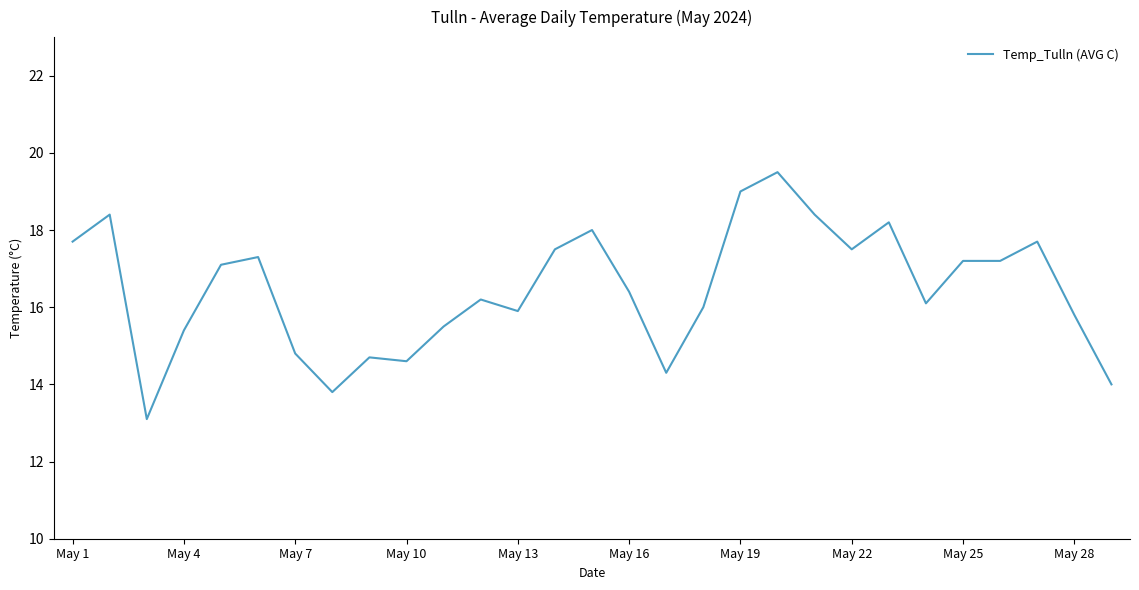

What is the maximum value shown in the chart?

19.5